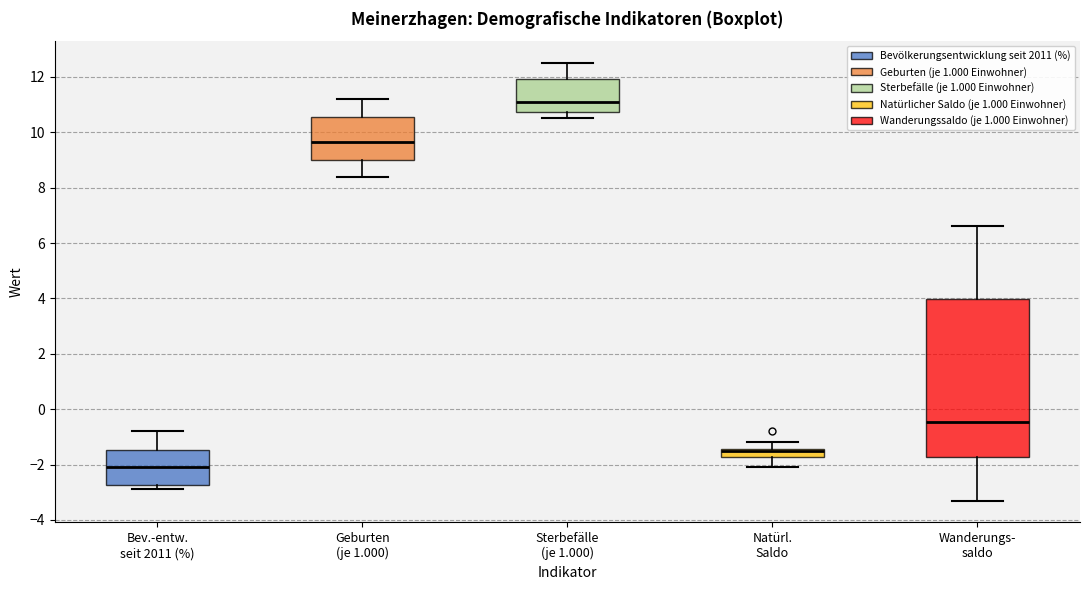

Reading left to right, read every box against the y-axis: the position of its median line, the range the box covers, and the ends of its whiskers. The values are not printed on the chart, so give them approximately, as read against the axis.

Bev.-entw. seit 2011 (%): median -2.0, box -2.8 to -1.4, whiskers -2.8 (just below the box's lower edge) to -0.8
Geburten (je 1.000): median 9.6, box 9.0 to 10.6, whiskers 8.4 to 11.2
Sterbefälle (je 1.000): median 11.2, box 10.8 to 12.0, whiskers 10.6 to 12.6
Natürl. Saldo: median -1.4 (just below the box's upper edge), box -1.8 to -1.4, whiskers -2.0 to -1.2
Wanderungs- saldo: median -0.4, box -1.8 to 4.0, whiskers -3.2 to 6.6